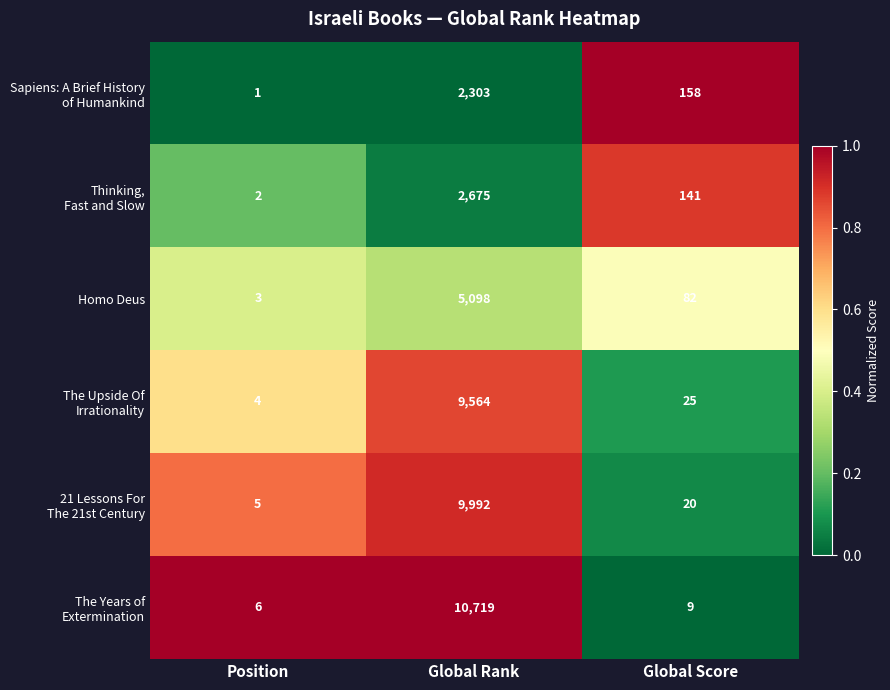

At which category is the sum across all series the highest?

Global Rank